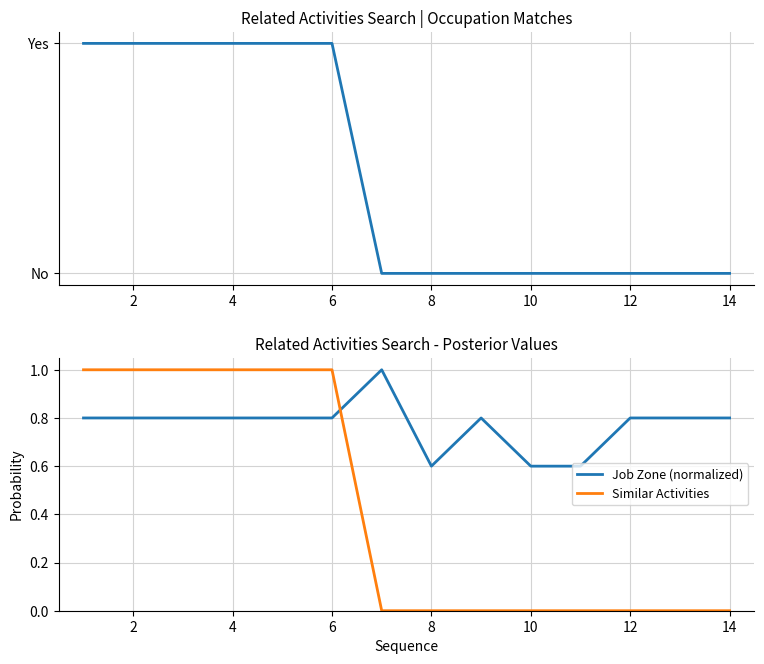

What is the difference between the maximum and second lowest values in the Job Zone (normalized) series?

0.4